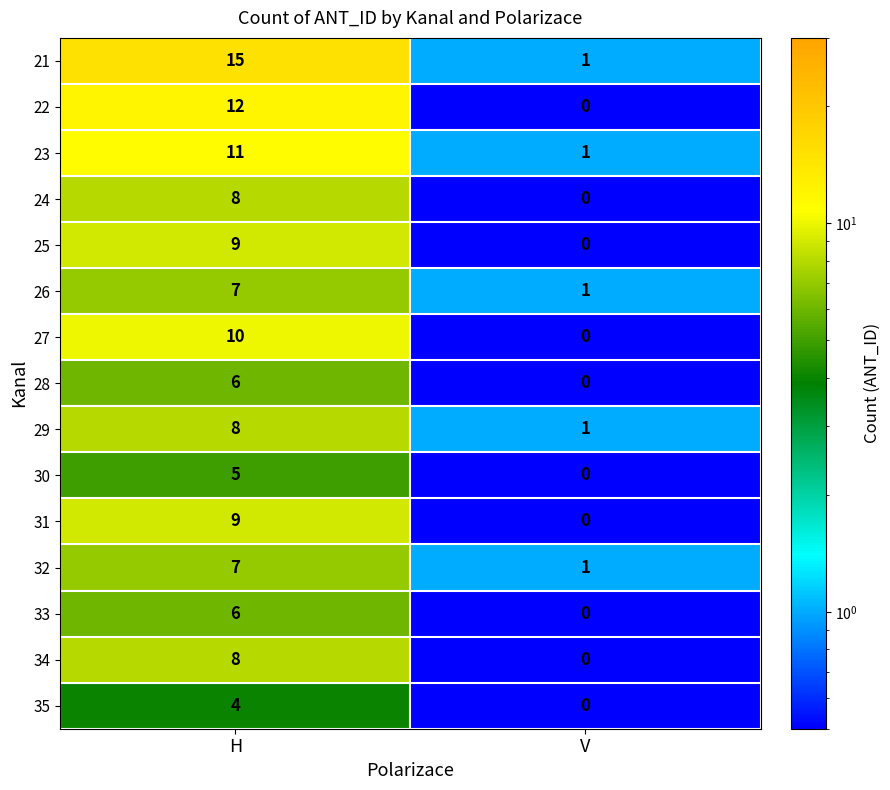

Which category has the lowest value across all series?

V